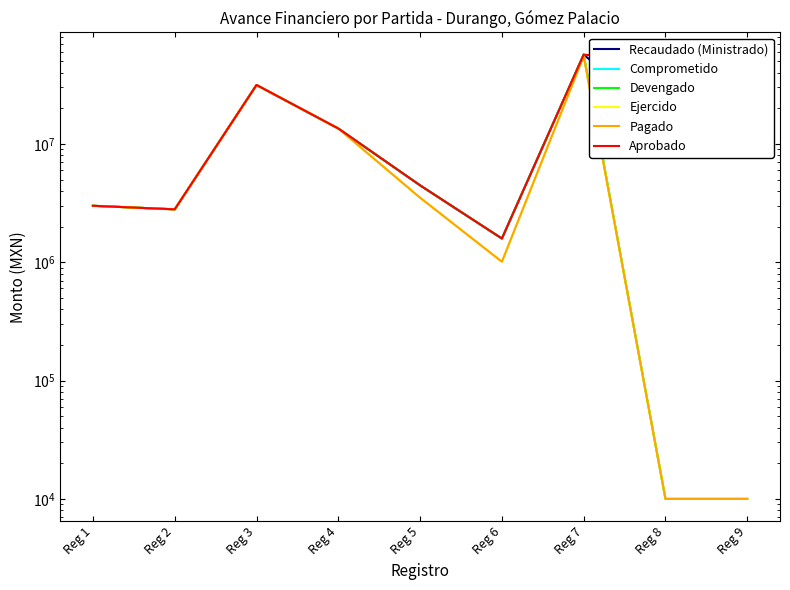

What is the sum of all Aprobado values?

212325152.0